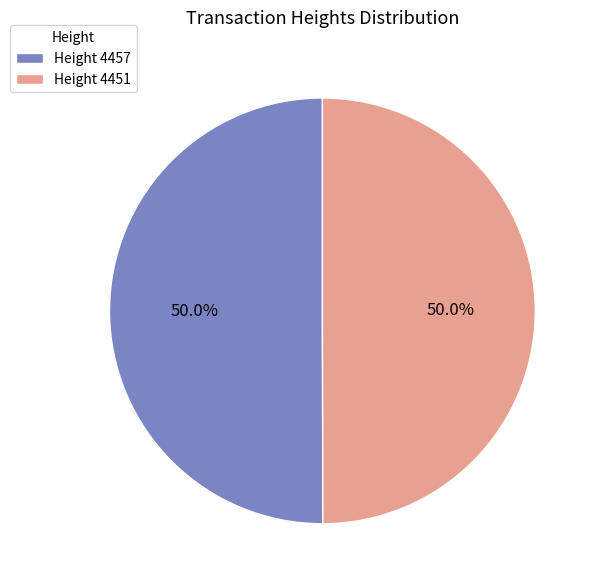

What is the ratio of the value at Height 4451 to the value at Height 4457?

1.0